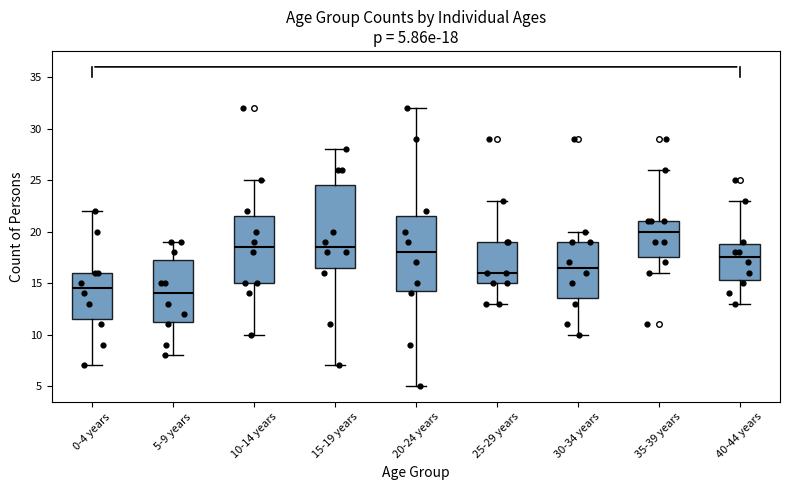

Which box is the tallest, from its lower edge to its upper edge?

15-19 years